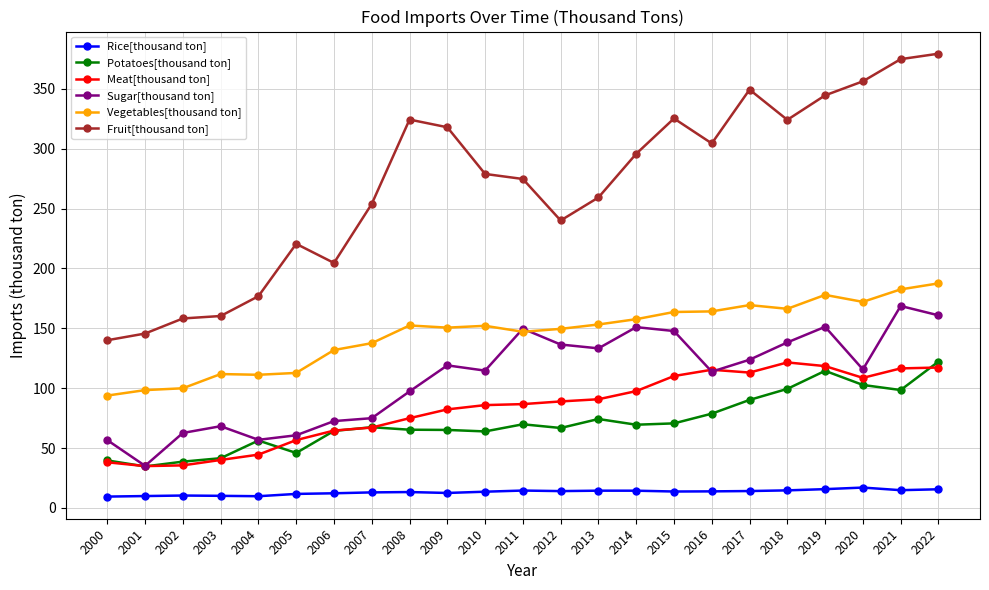

The value of Sugar[thousand ton] at 2017 is 62.6. True or false?

False